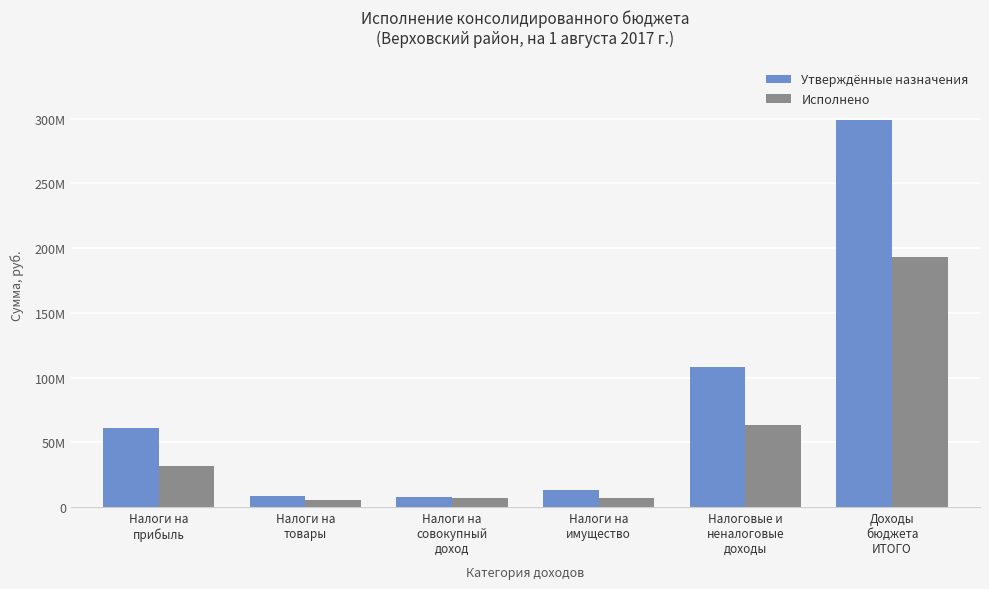

Are the bars grouped side by side (vs. stacked)?

Yes